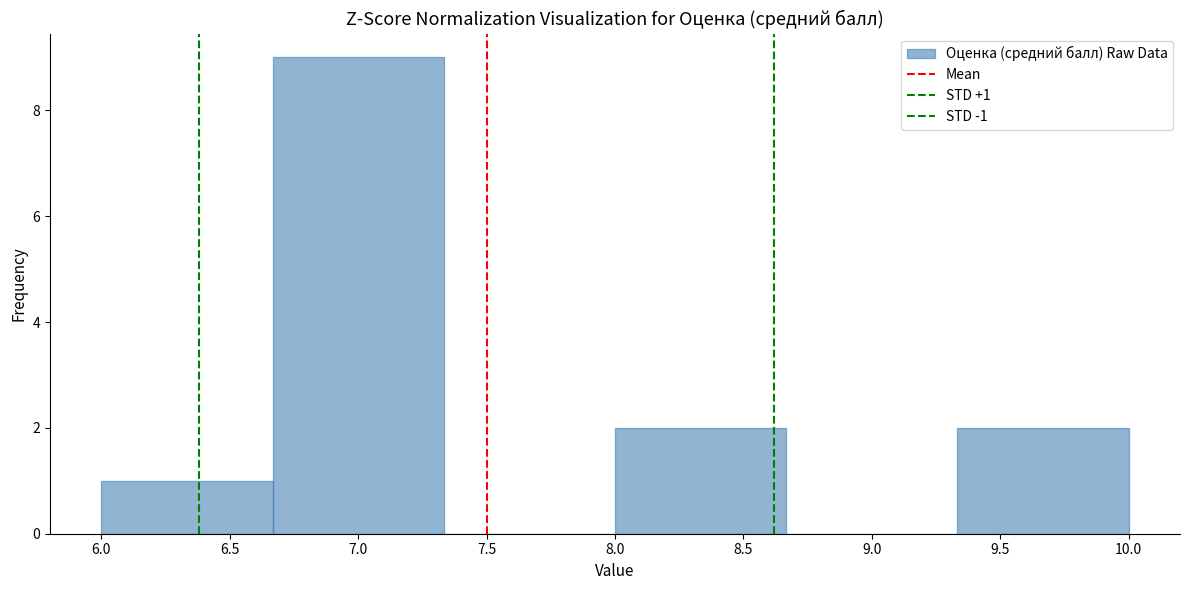

Over which range of the x-axis is the bar tallest?

6.65 to 7.35